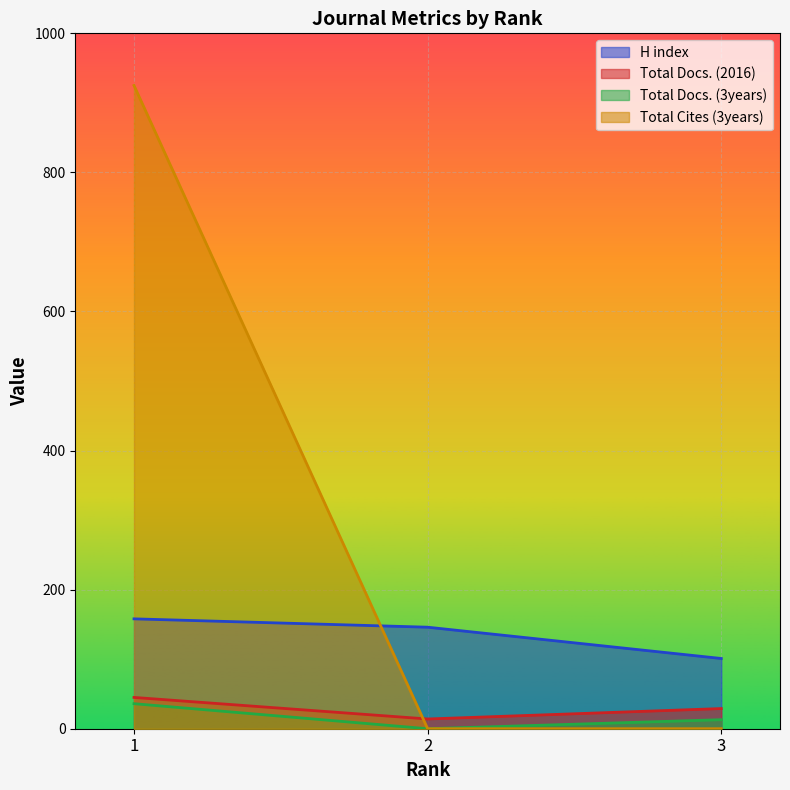

What is the value of the Total Docs. (2016) point at the 3rd from the left?

29